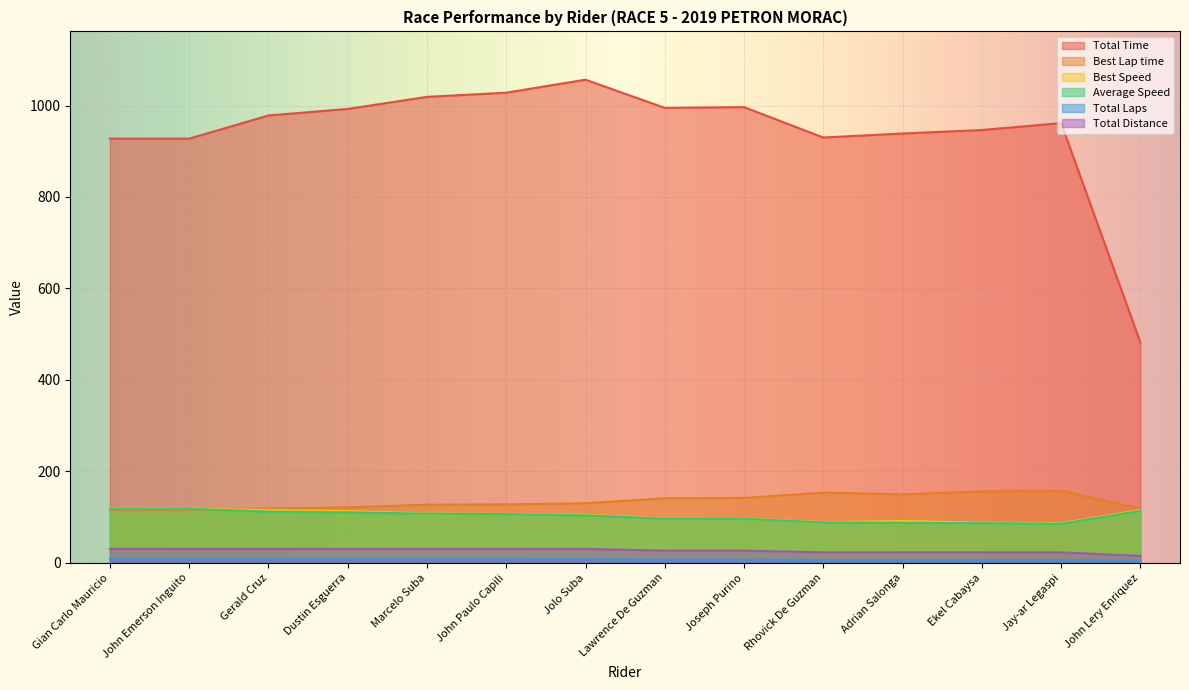

What is the difference between the maximum and minimum values in the Total Time series?

574.5